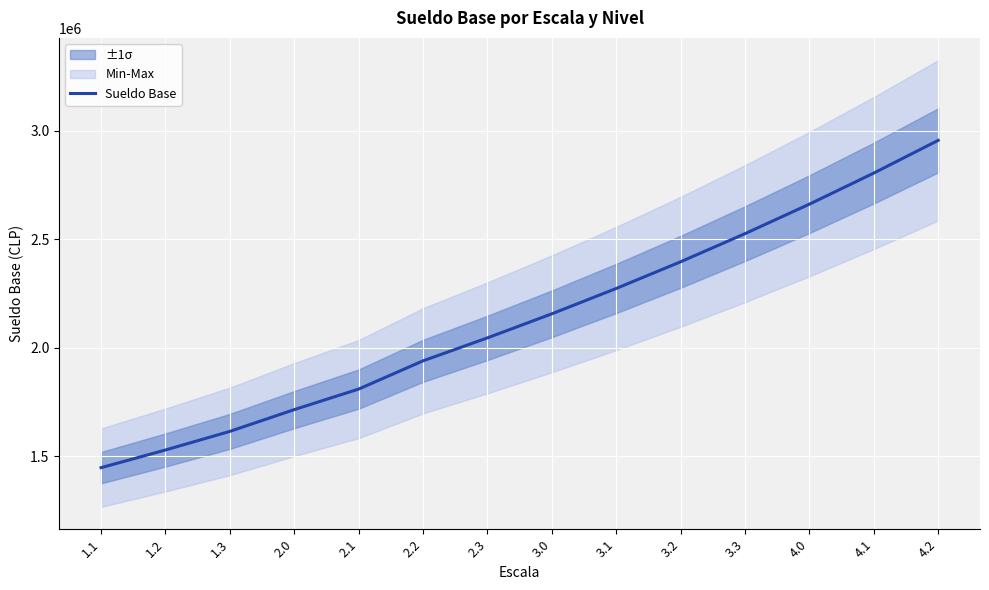

At which label is the value closest to 2201203?

3.0